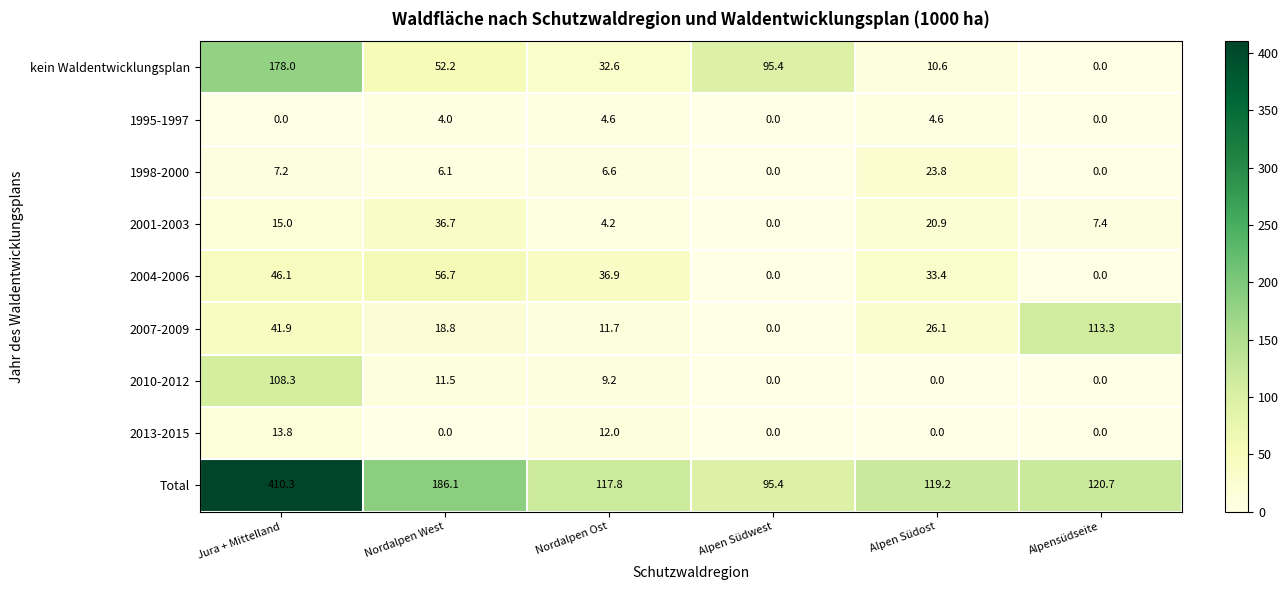

Rank the series by their maximum value, from lowest to highest.

1995-1997, 2013-2015, 1998-2000, 2001-2003, 2004-2006, 2010-2012, 2007-2009, kein Waldentwicklungsplan, Total